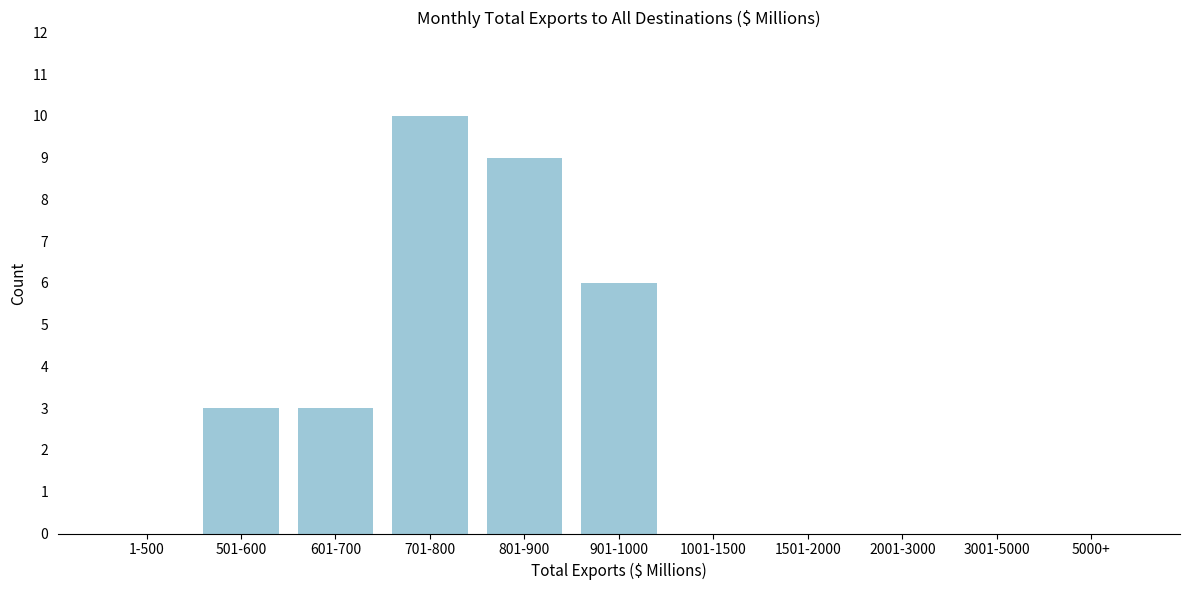

Reading left to right, extract all data points from this chart.

1-500=0	501-600=3	601-700=3	701-800=10	801-900=9	901-1000=6	1001-1500=0	1501-2000=0	2001-3000=0	3001-5000=0	5000+=0